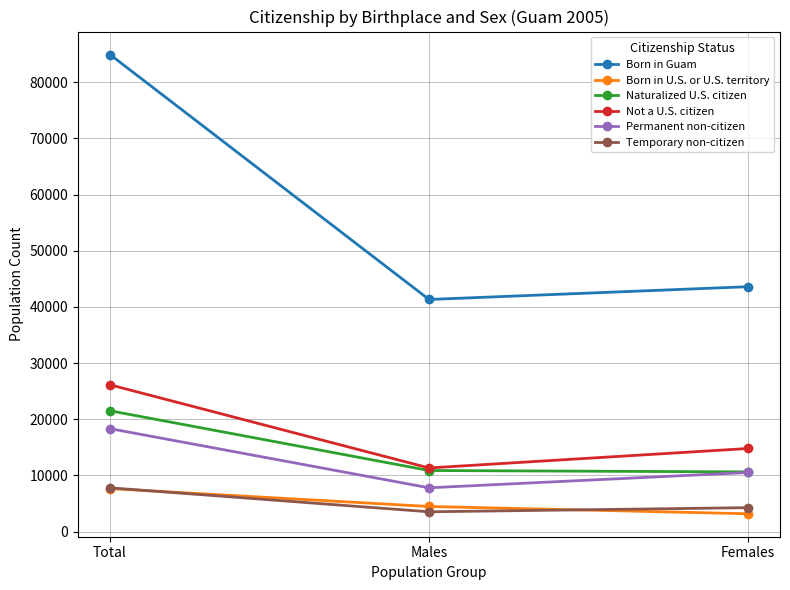

List the labels in order of Not a U.S. citizen value, smallest first.

Males, Females, Total